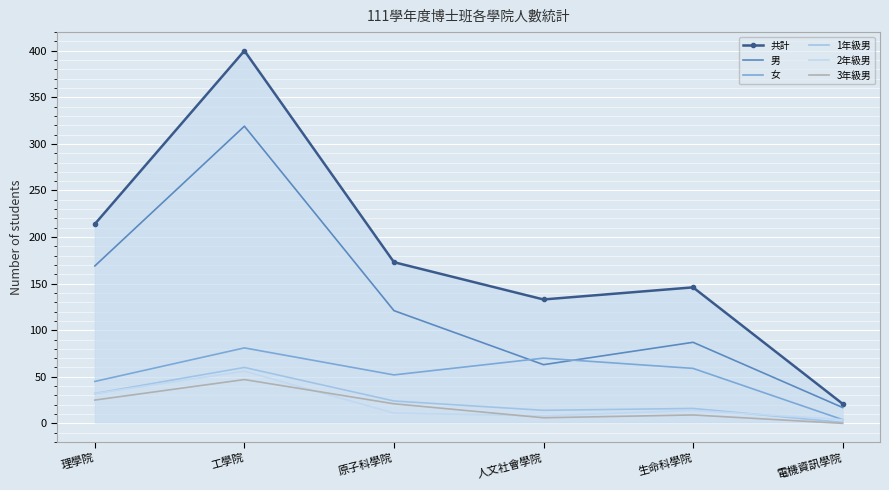

What is the difference between the second highest and second lowest values in the 女 series?

25